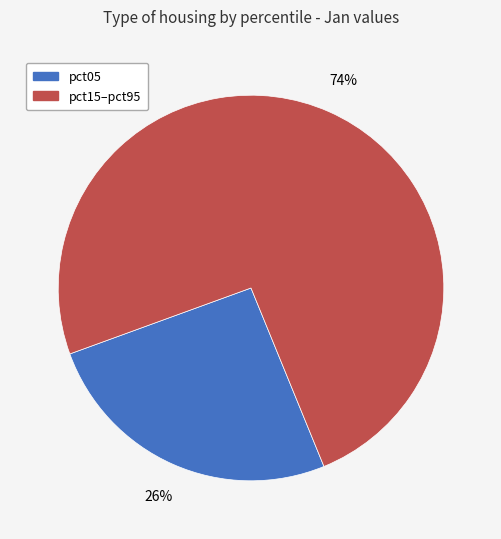

What is the smallest slice in the pie chart?

pct05